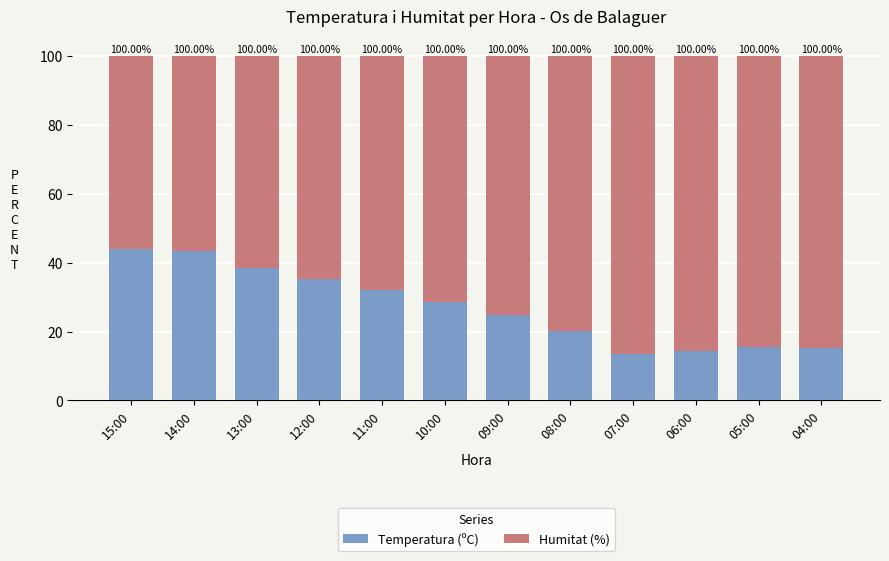

What are all the series names shown in the legend?

Temperatura (ºC), Humitat (%)